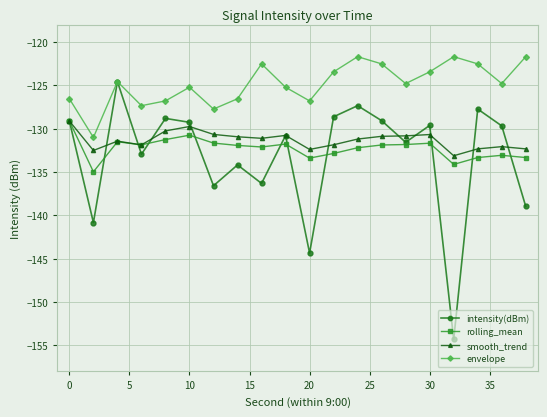

How many lines are shown in the chart?

4